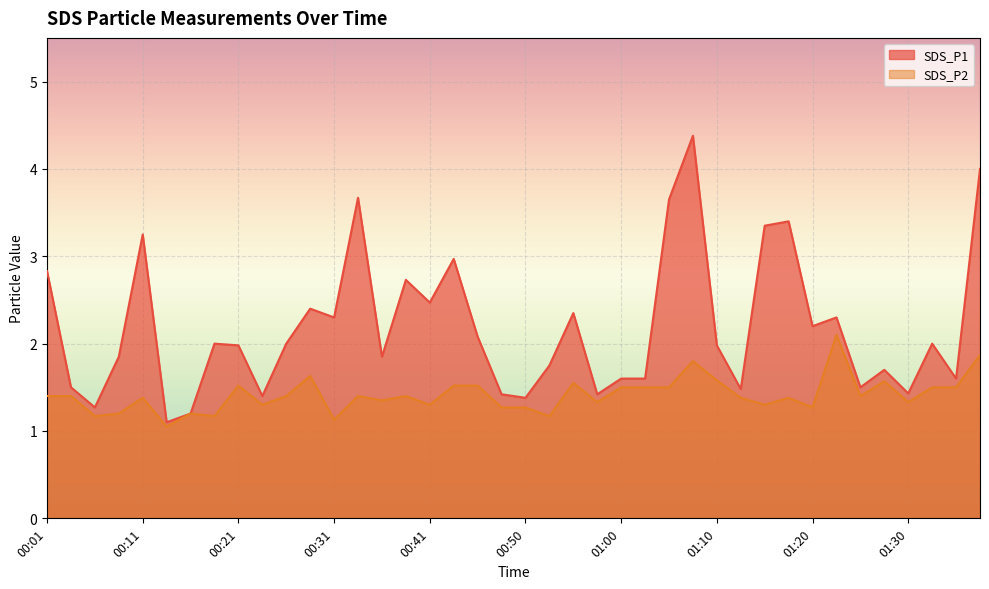

True or false: SDS_P1 and SDS_P2 cross at least once.

False